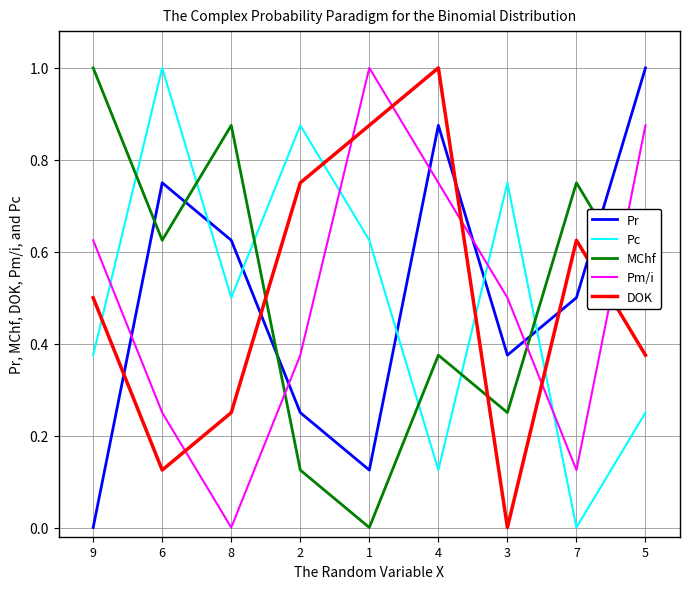

At which category is the sum across all series the highest?

4